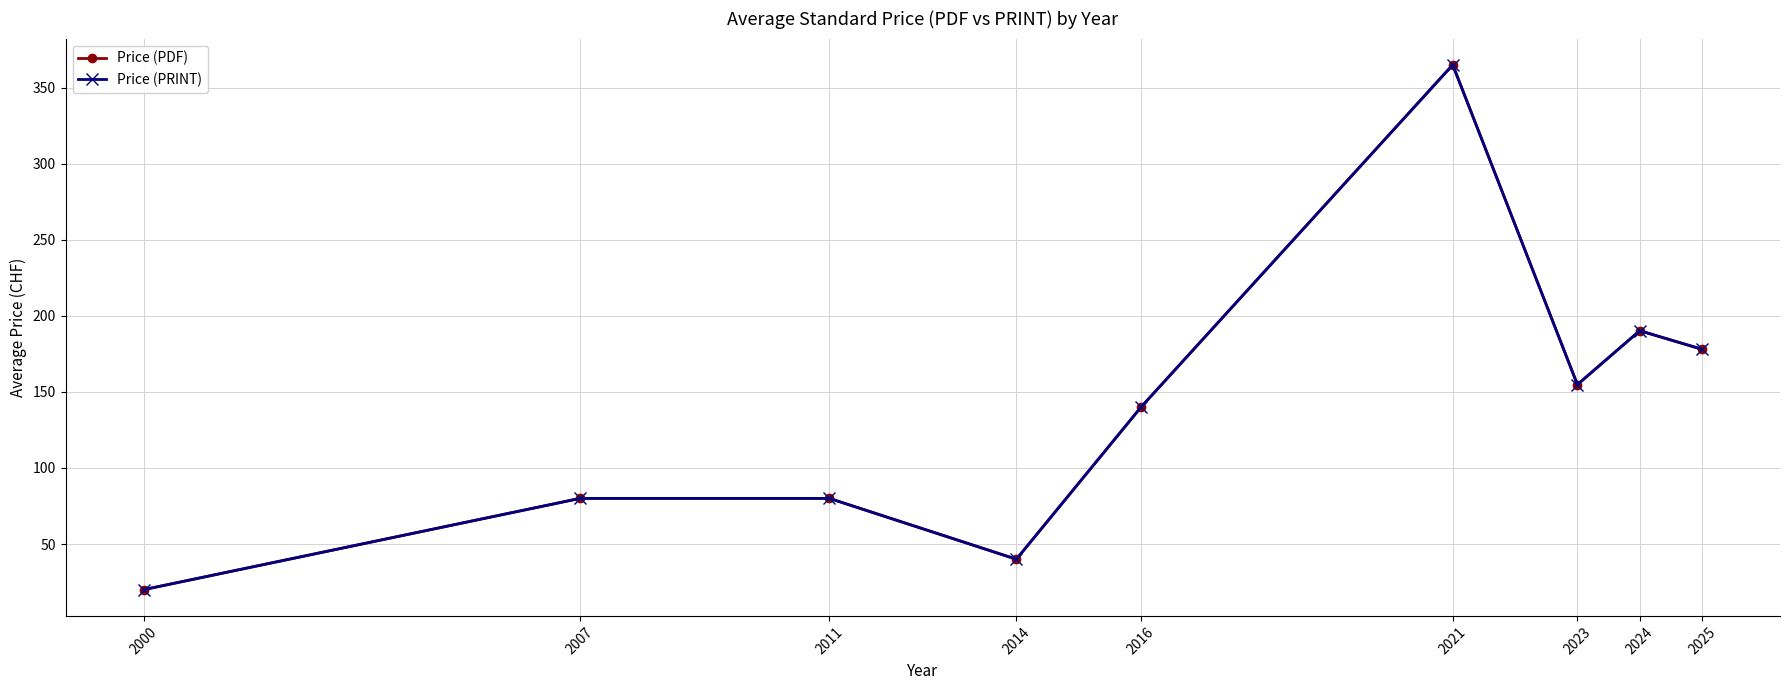

True or false: Price (PDF) and Price (PRINT) intersect in this chart.

False